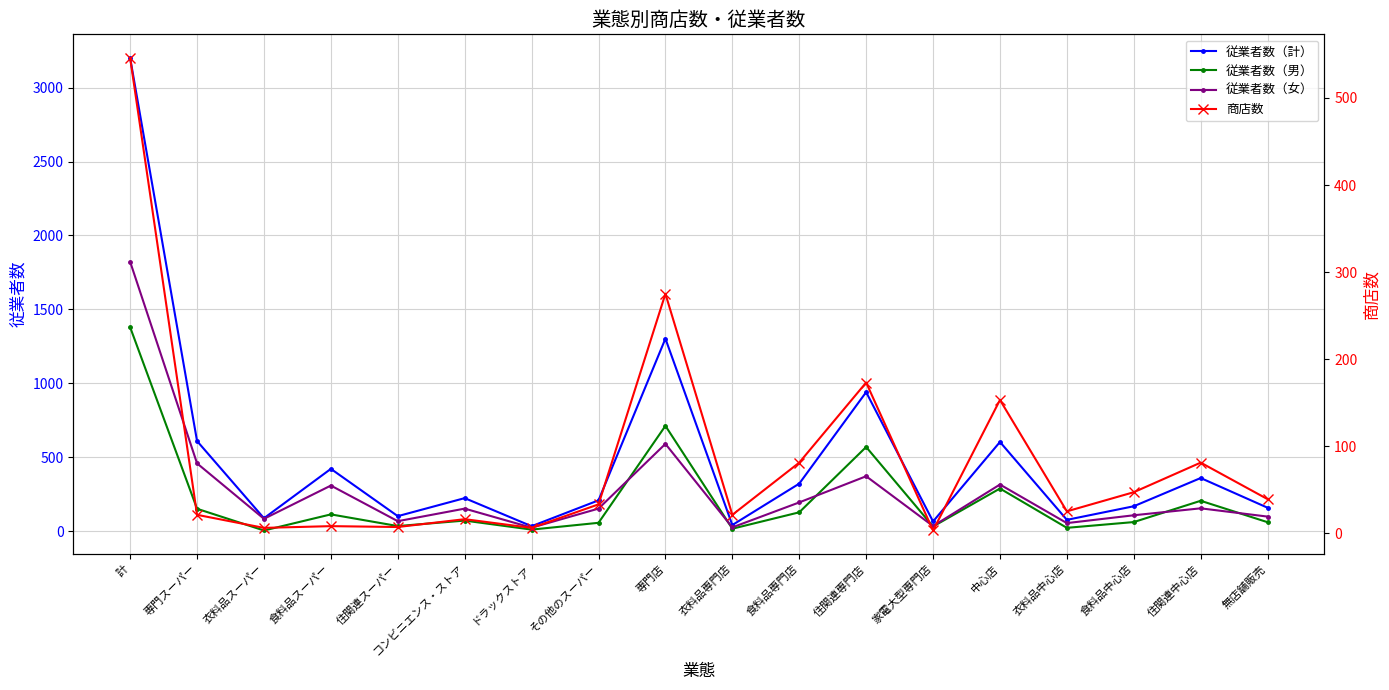

At which label does 従業者数（女） first exceed 152?

計